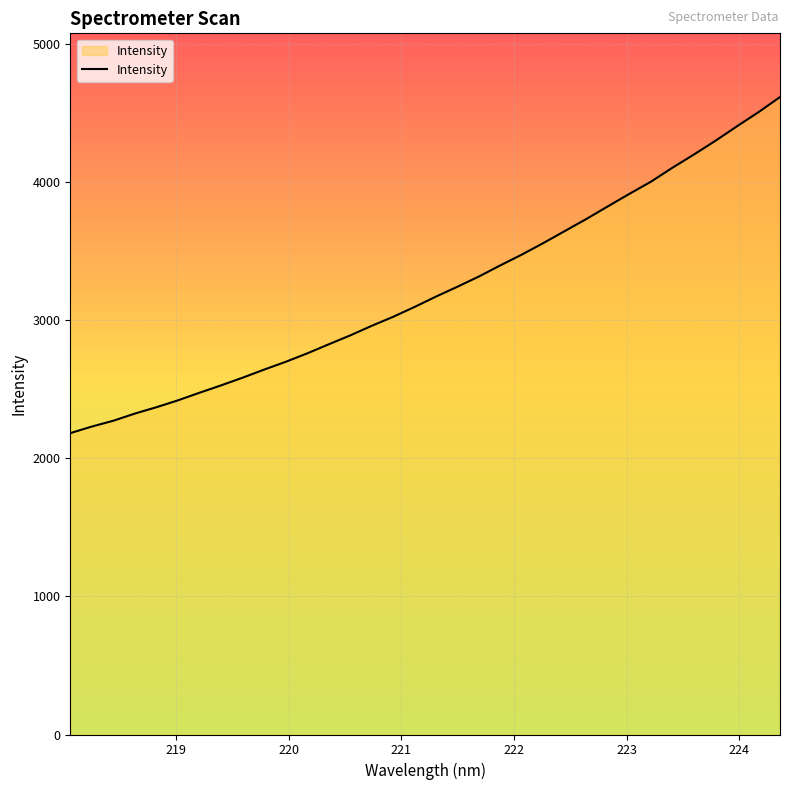

What is the difference between the maximum and minimum values?

2433.3